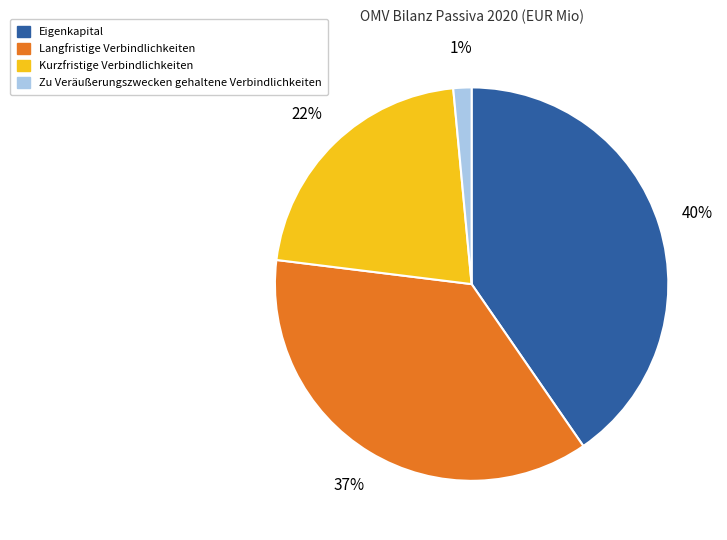

True or false: Kurzfristige Verbindlichkeiten accounts for 22% of the total.

True